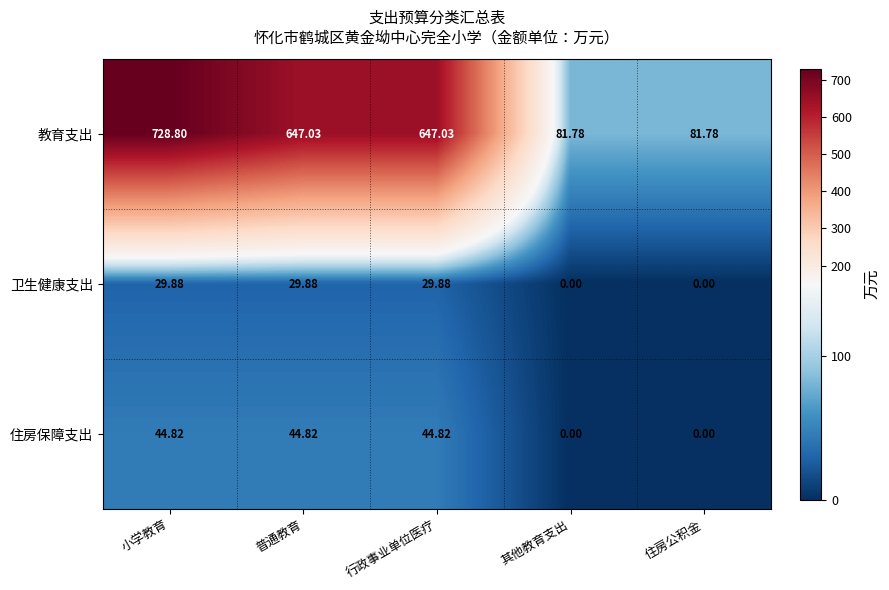

Where does the 卫生健康支出 series first go above 29?

小学教育